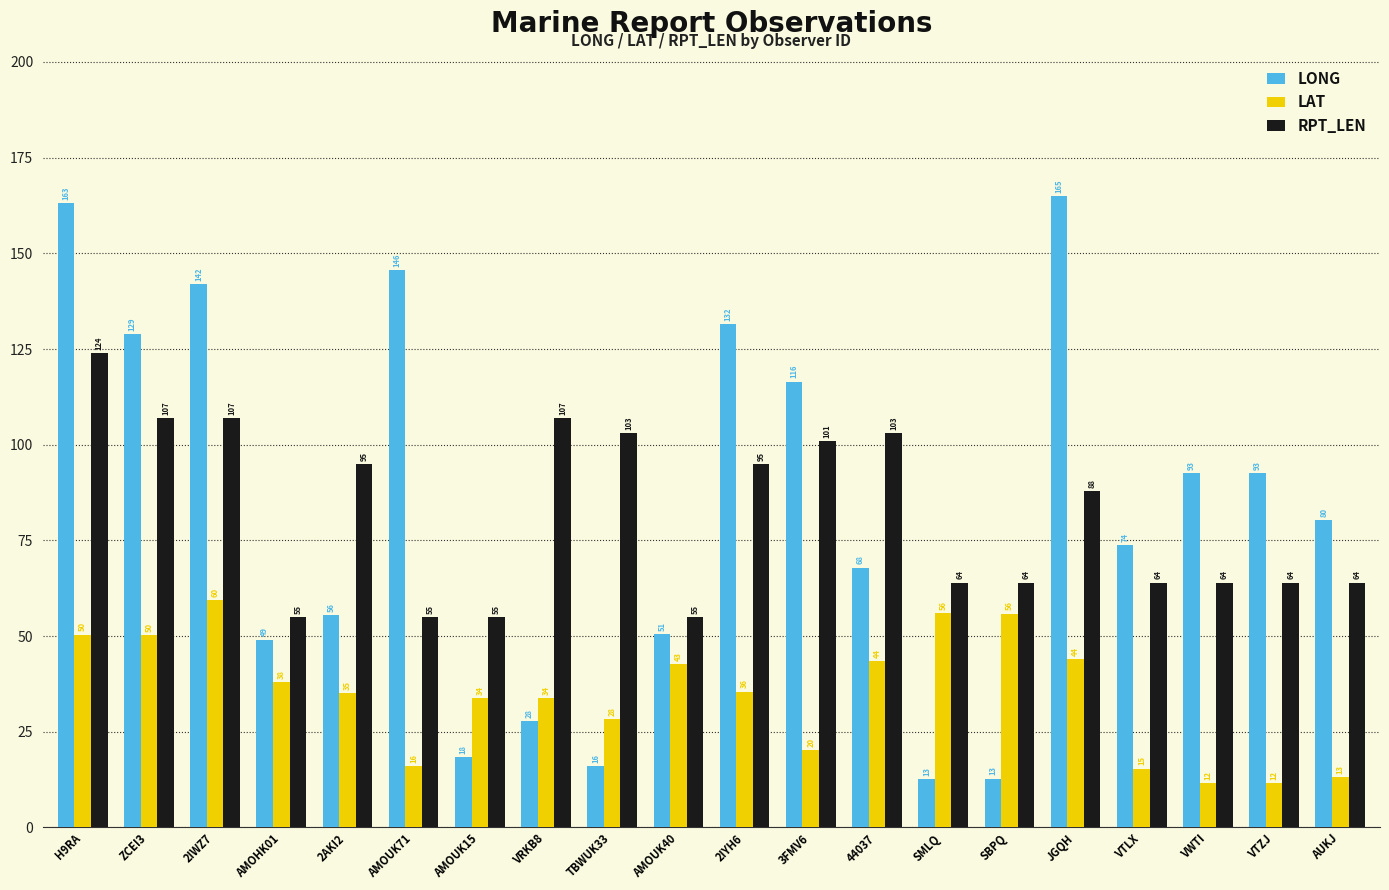

Is it true that LAT equals 75.4 at 44037?

False